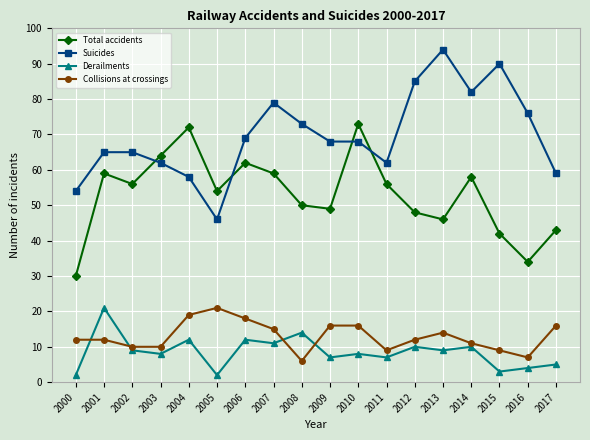

What is the maximum value shown in the chart?

94